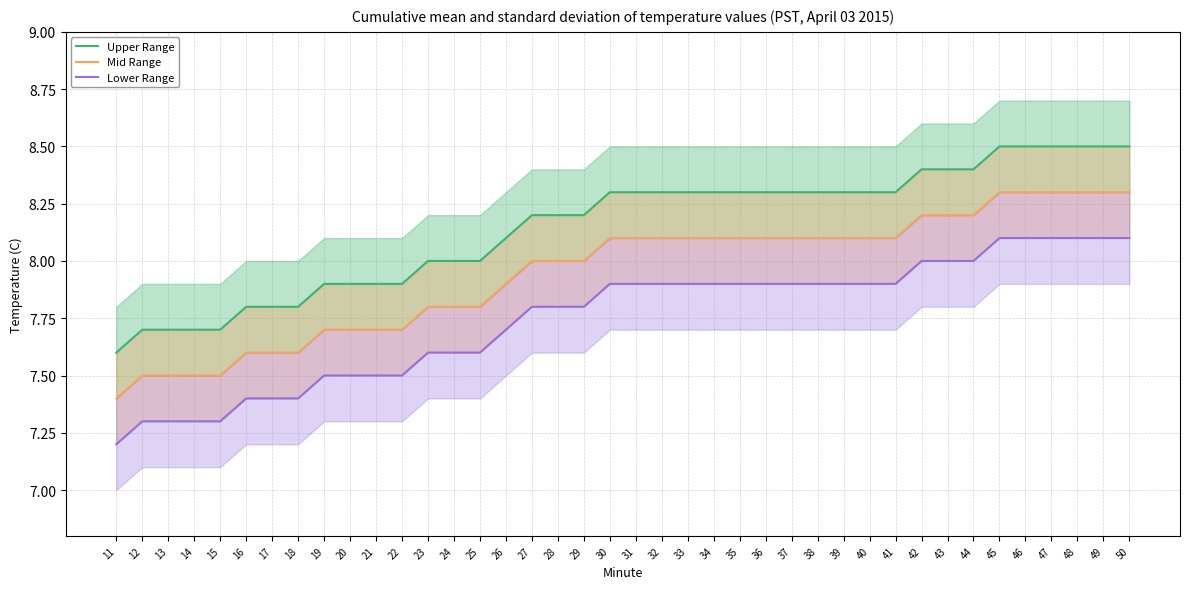

List the labels in order of Upper Range value, largest first.

45, 46, 47, 48, 49, 50, 42, 43, 44, 30, 31, 32, 33, 34, 35, 36, 37, 38, 39, 40, 41, 27, 28, 29, 26, 23, 24, 25, 19, 20, 21, 22, 16, 17, 18, 12, 13, 14, 15, 11